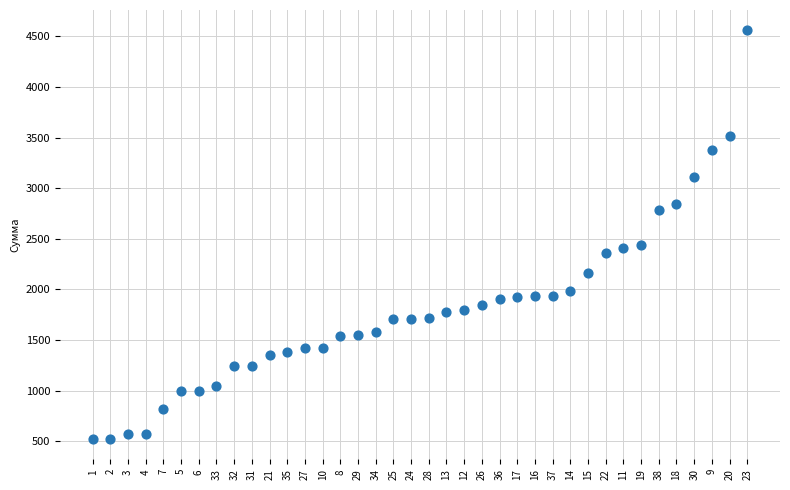

How many data points are displayed?

38